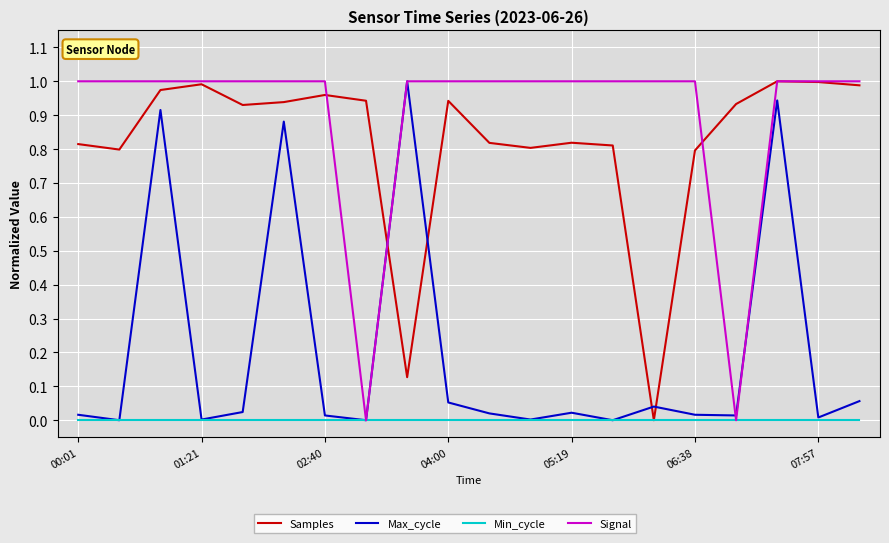

Which series has the largest total across all categories?

Signal